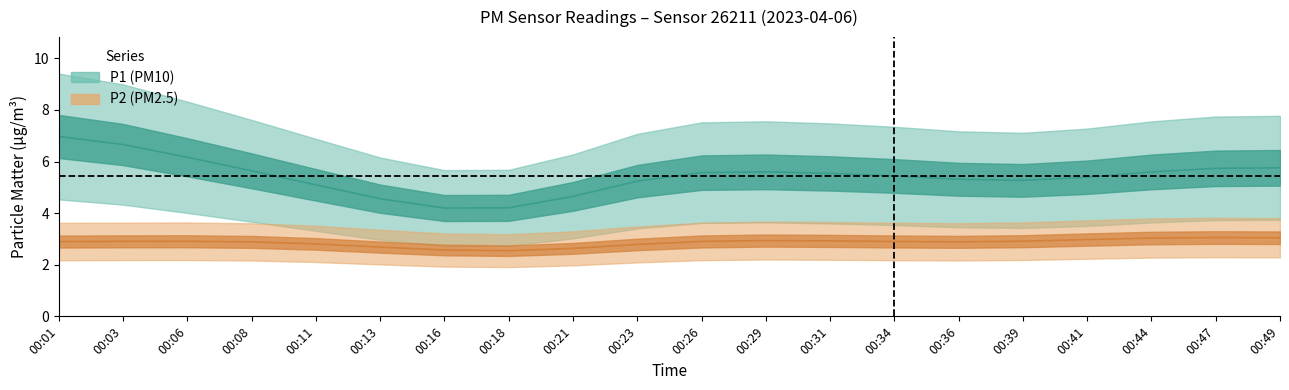

Is it true that P1 equals 5.2 at 00:29?

True